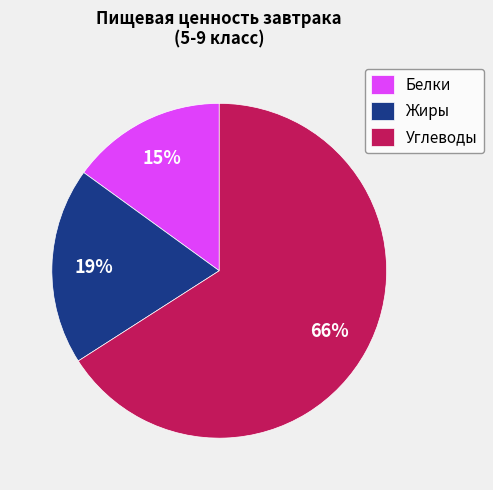

To the nearest percent, what is the combined percentage of Углеводы and Жиры?

85%